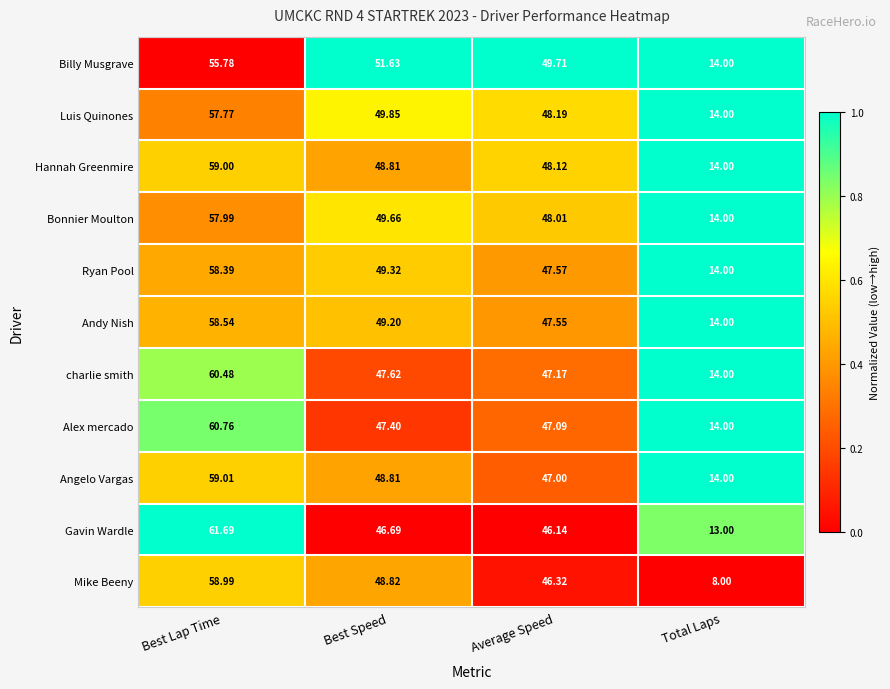

At which category does the chart reach its minimum across all series?

Total Laps